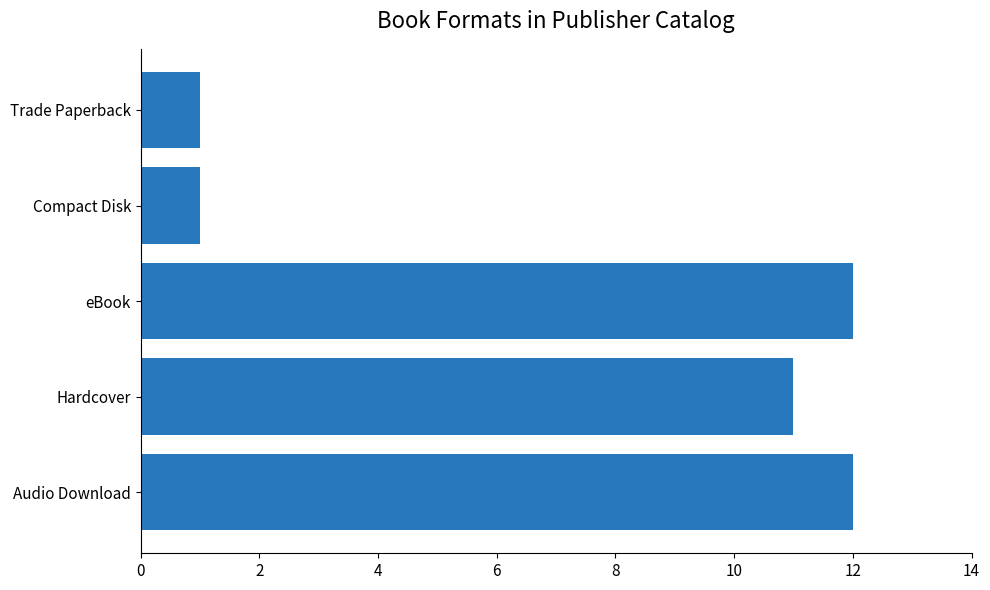

What is the average value?

7